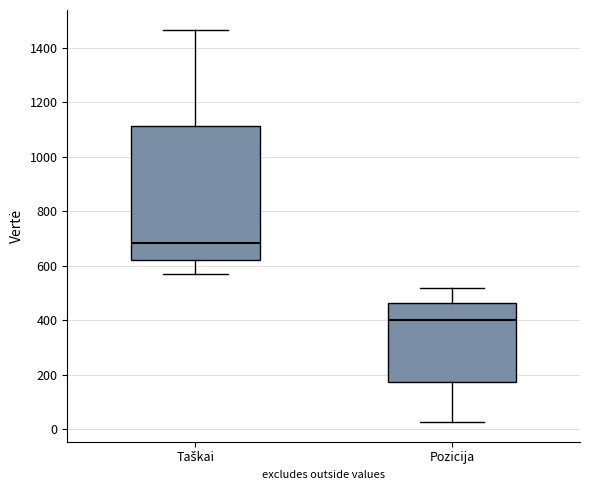

Which box has the lowest median line?

Pozicija